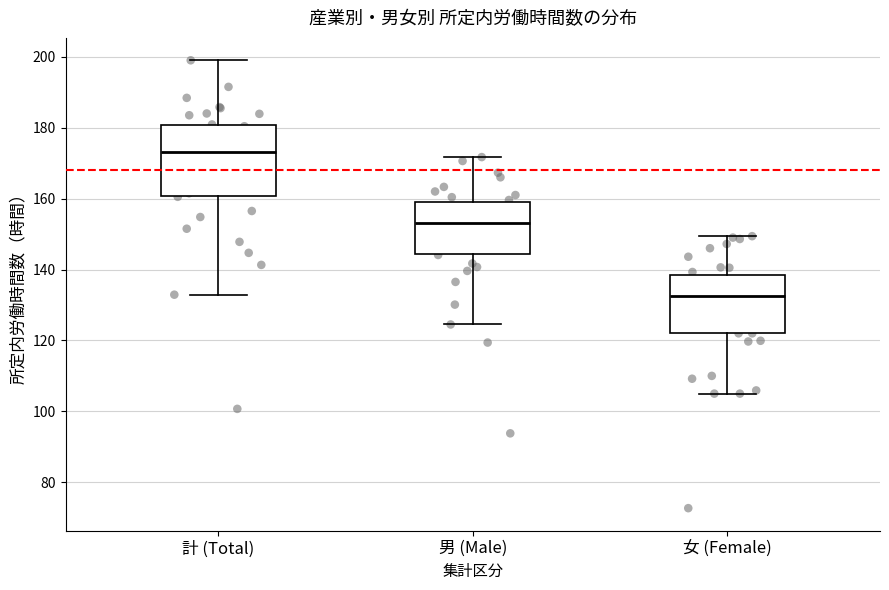

Which box's median line is the lowest?

女 (Female)